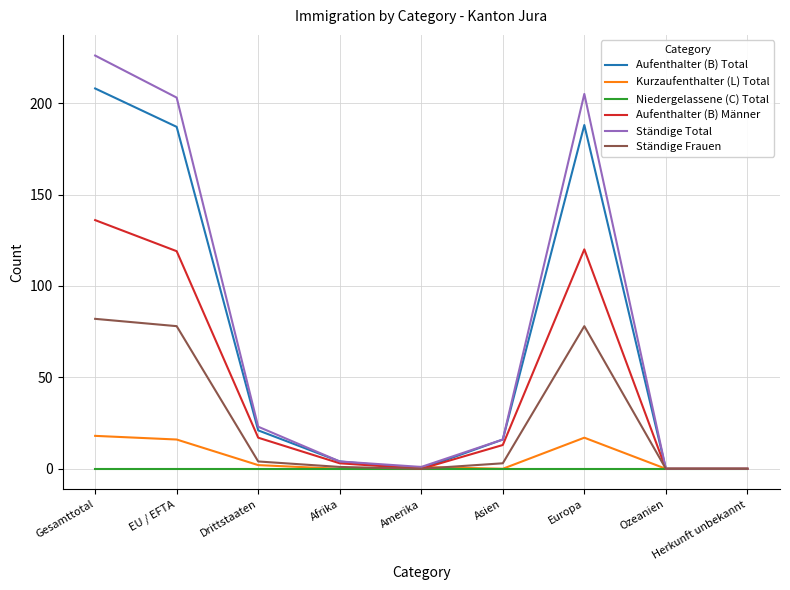

Between EU / EFTA and Drittstaaten, which series saw the biggest shift?

Ständige Total